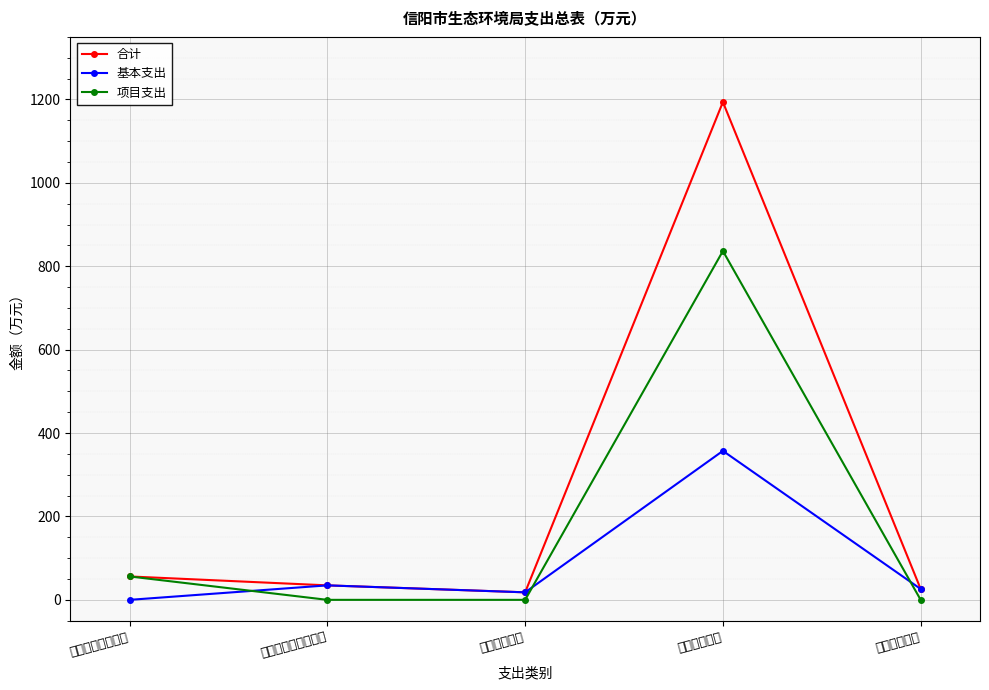

Read the 项目支出 value at 节能环保支出.

836.5